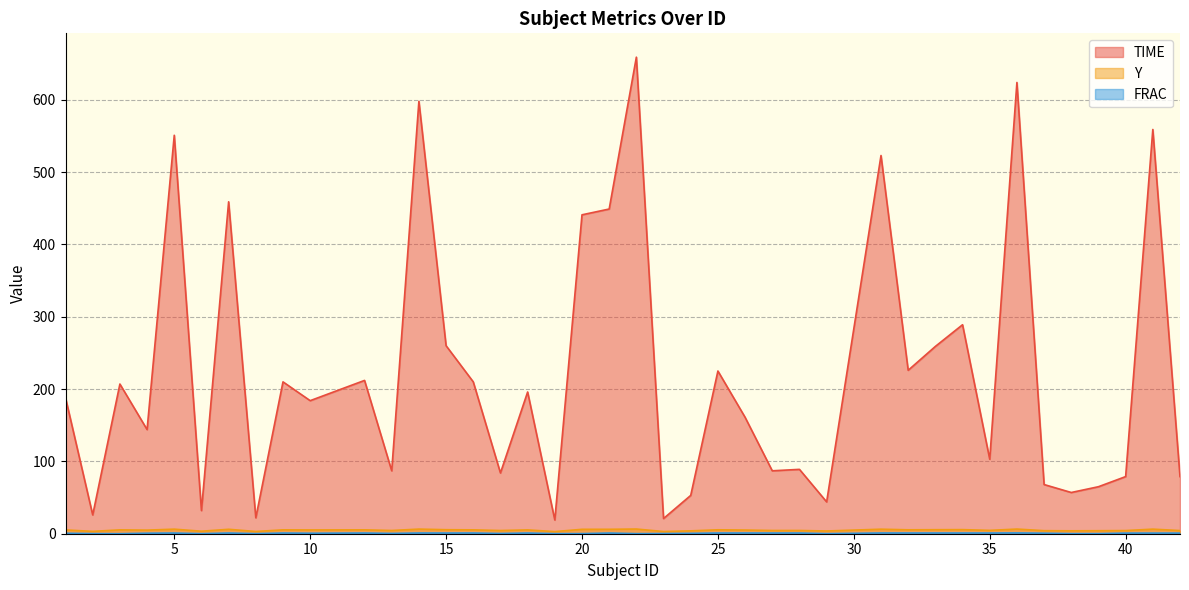

True or false: Y and FRAC cross at least once.

False